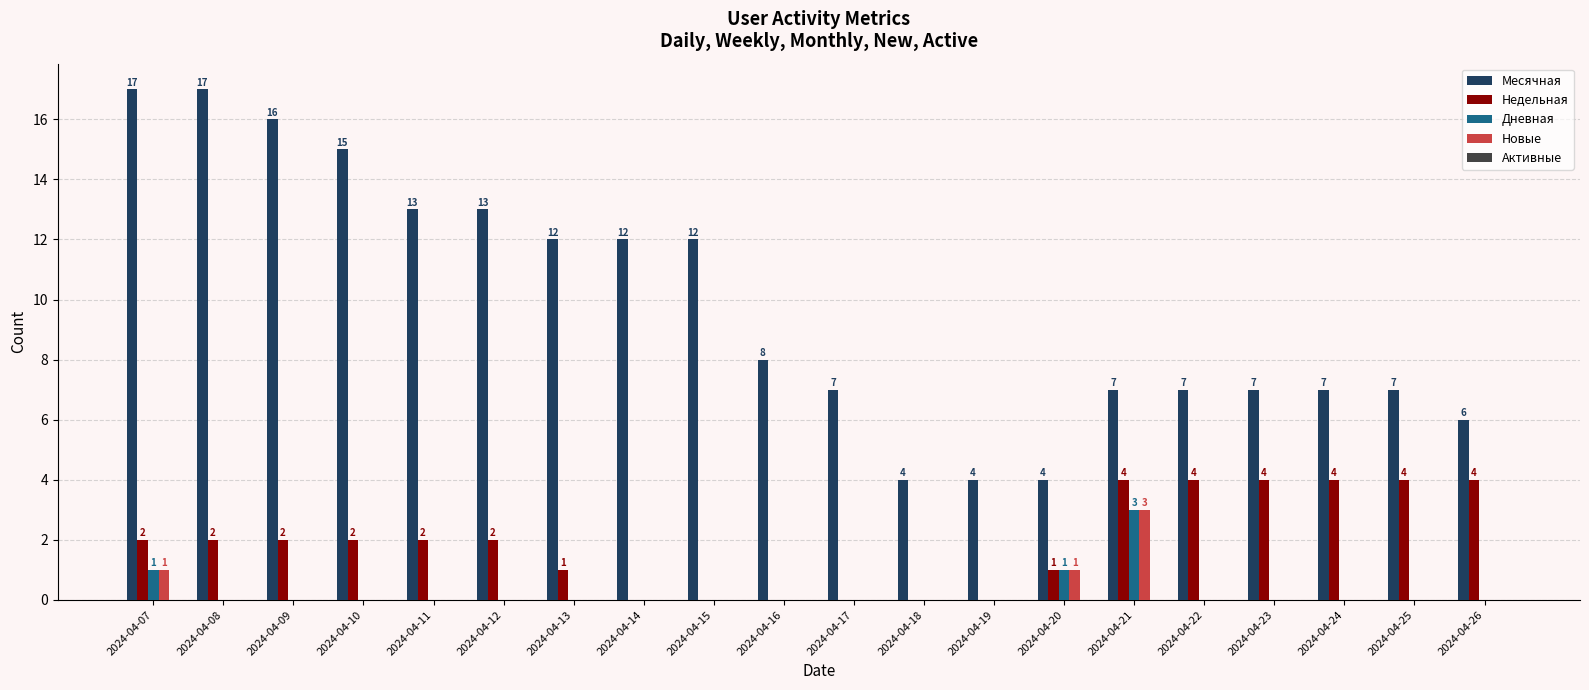

What is the sum of the Месячная values at 2024-04-13 and 2024-04-25?

19